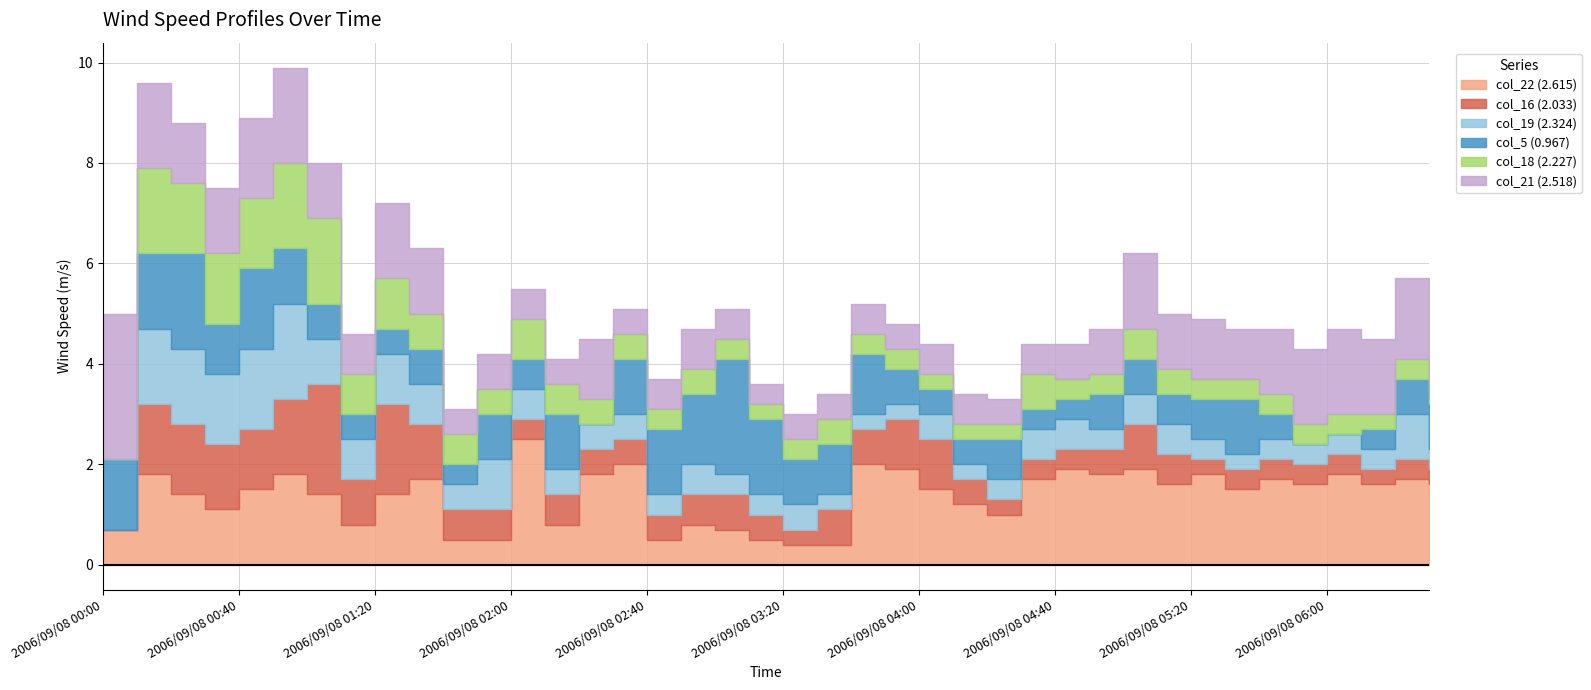

List the series in order of their peak value, highest first.

col_21 (2.518), col_22 (2.615), col_5 (0.967), col_16 (2.033), col_19 (2.324), col_18 (2.227)